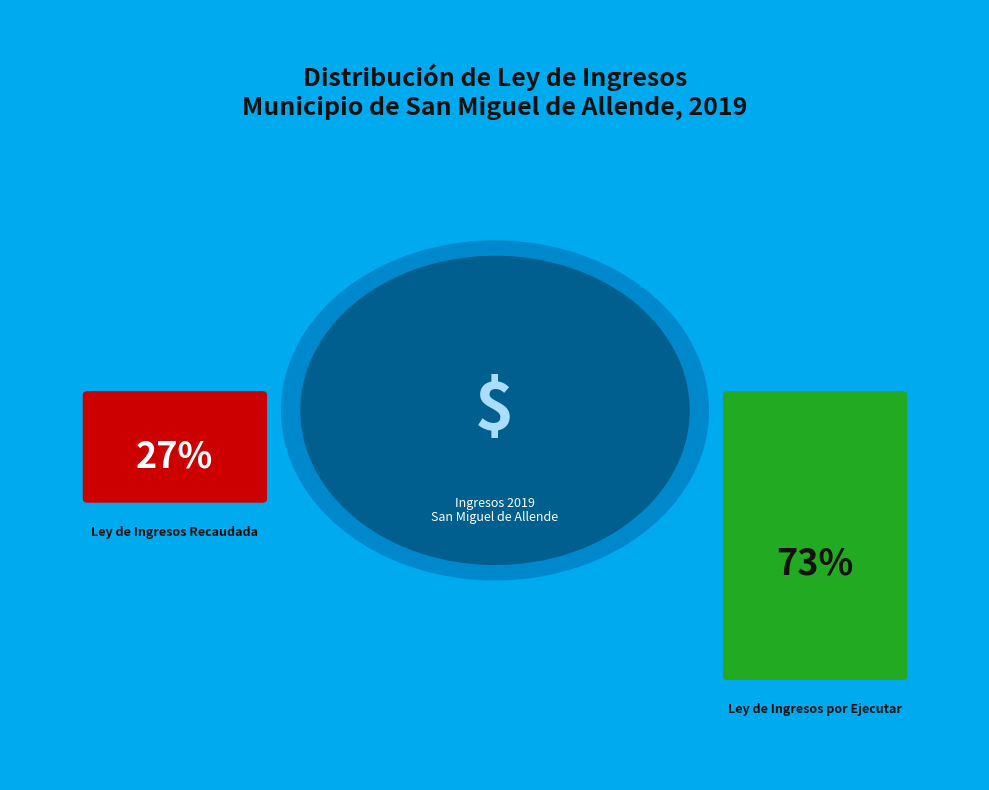

Count the number of slices in the pie.

2